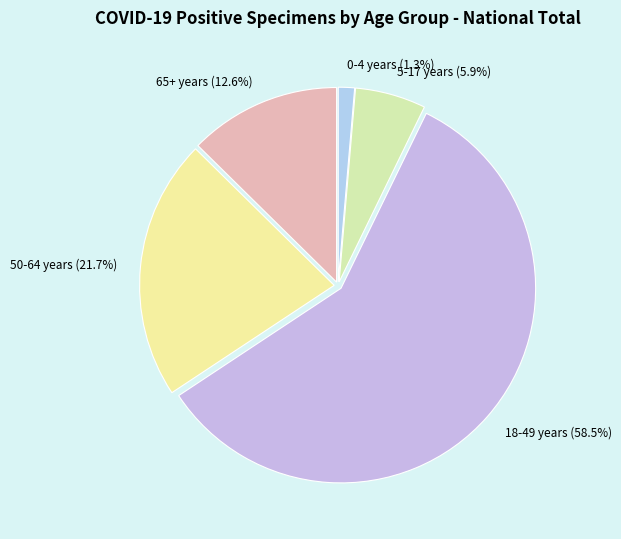

Do 18-49 years and 0-4 years together represent more than half of the pie?

Yes